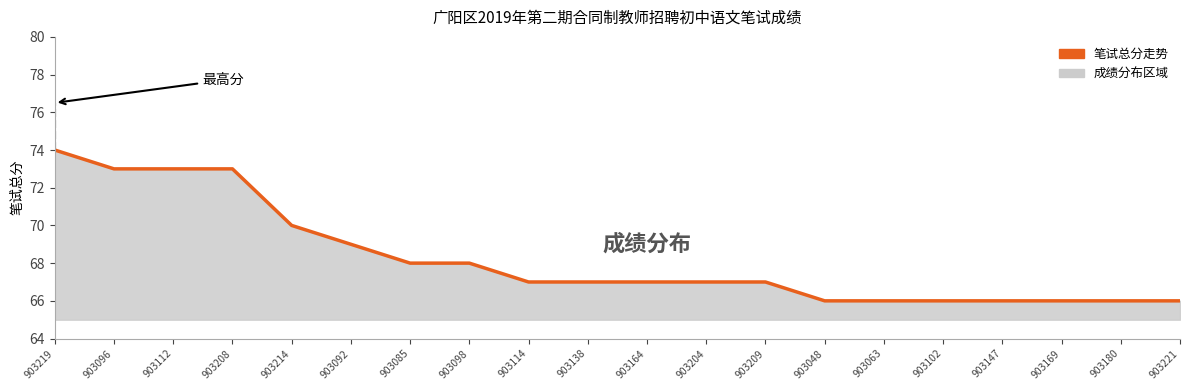

True or false: the data shows 66 at 903102.

True